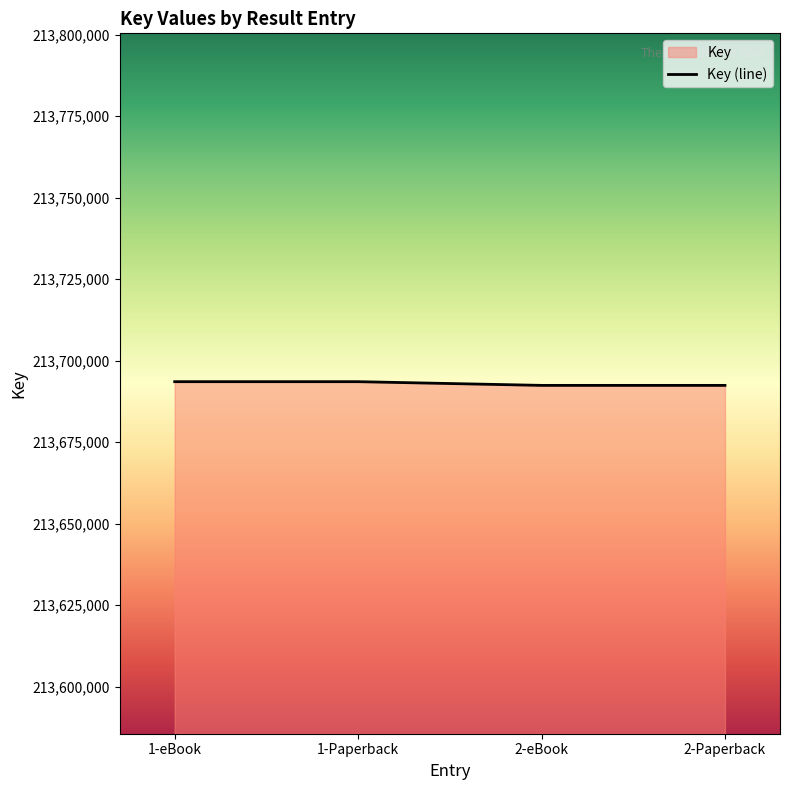

List the labels in order of value, smallest first.

2-eBook, 2-Paperback, 1-eBook, 1-Paperback